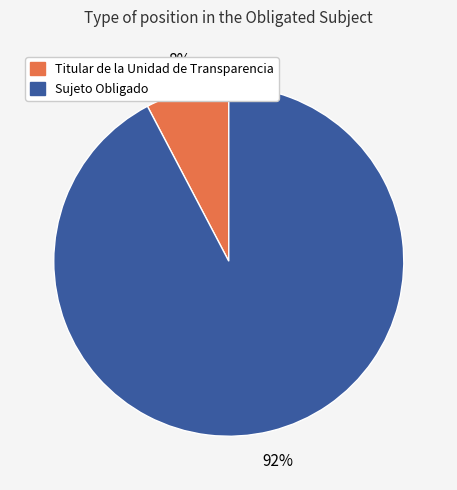

Rank the categories by value from highest to lowest.

Sujeto Obligado, Titular de la Unidad de Transparencia